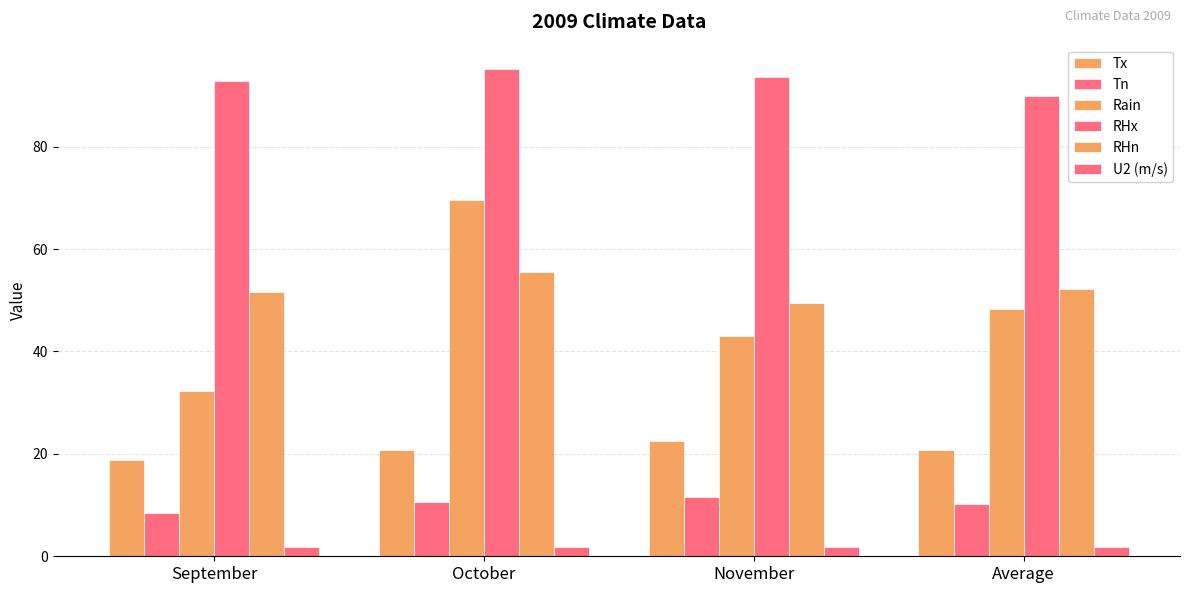

How many bars are there in each group?

6